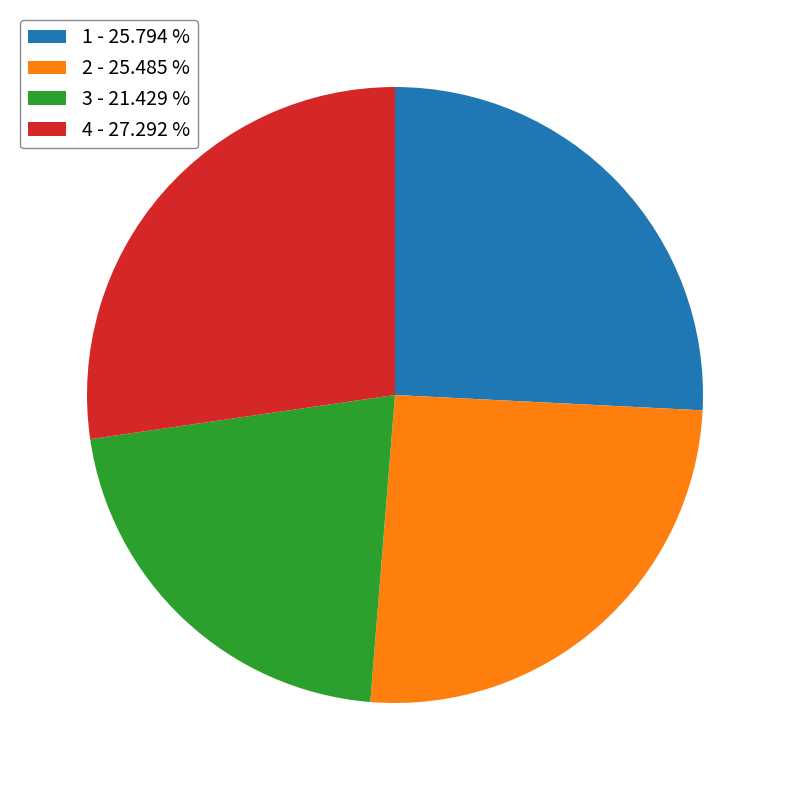

Count the number of slices in the pie.

4